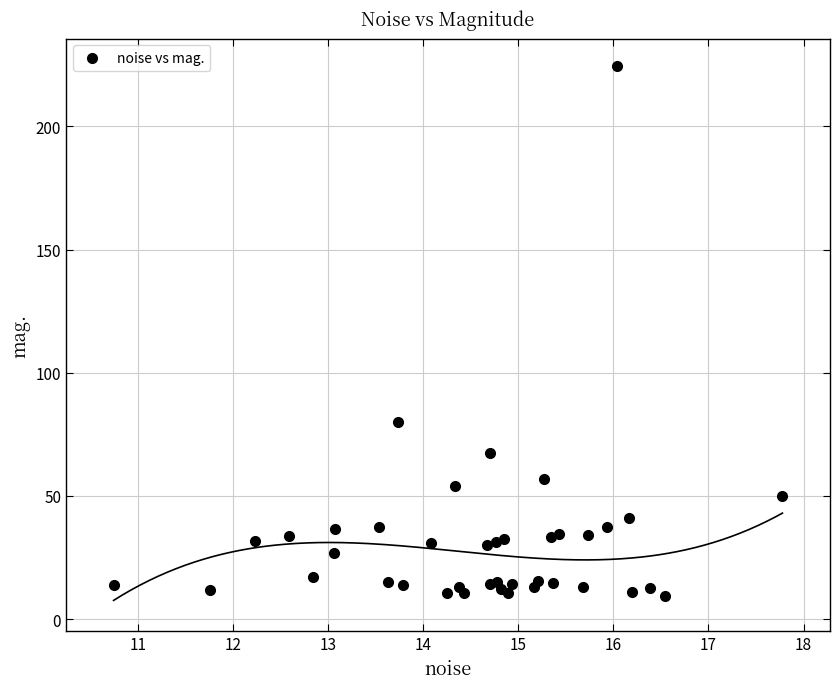

What Y value in the scatter plot is closest to 116?

80.0